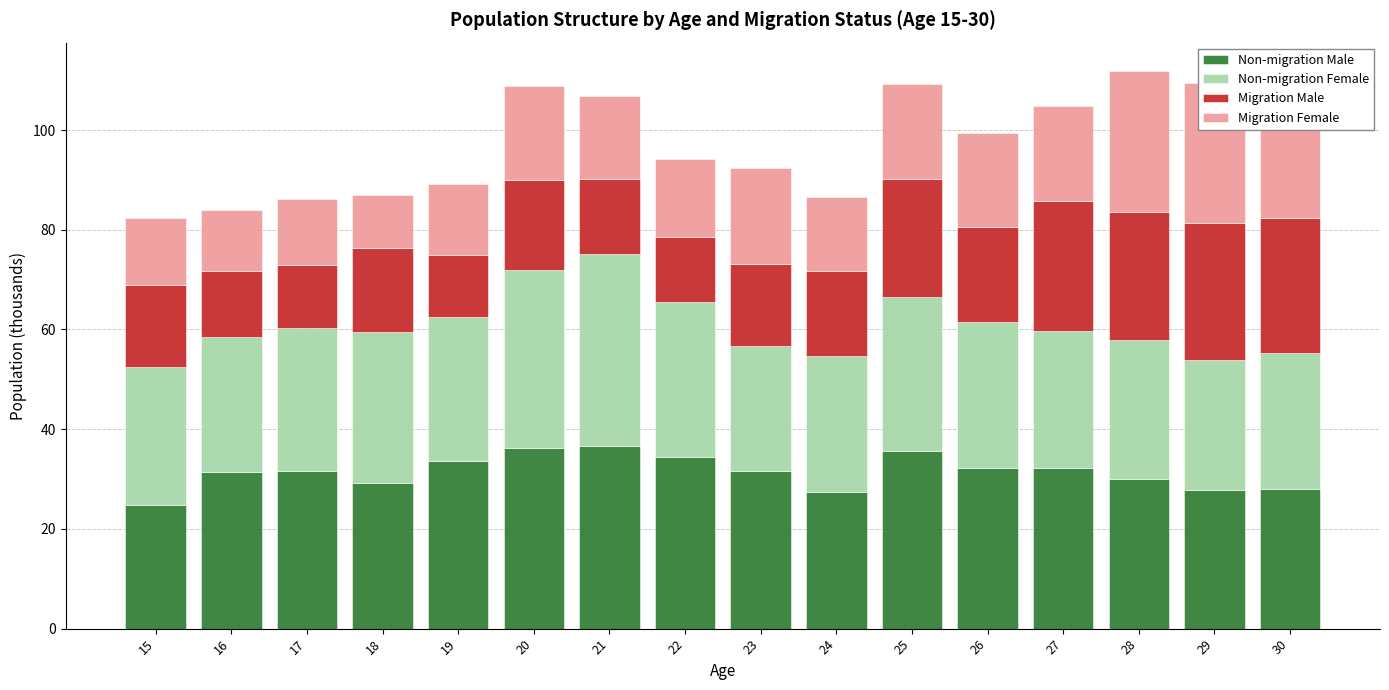

At which label does Non-migration Male reach its minimum?

15